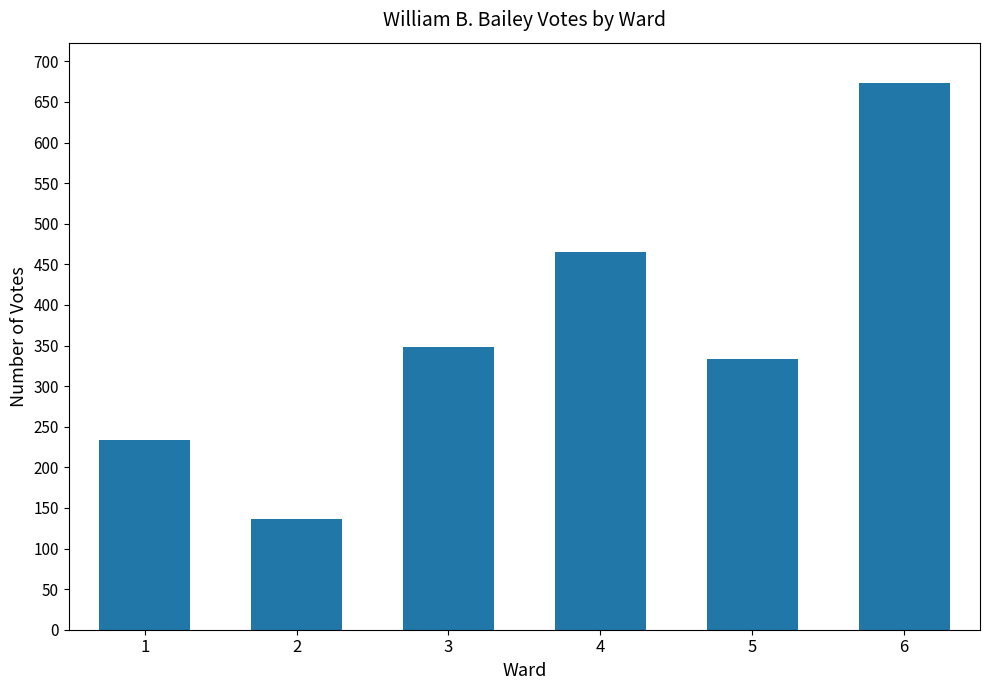

Does the chart contain any negative values?

No